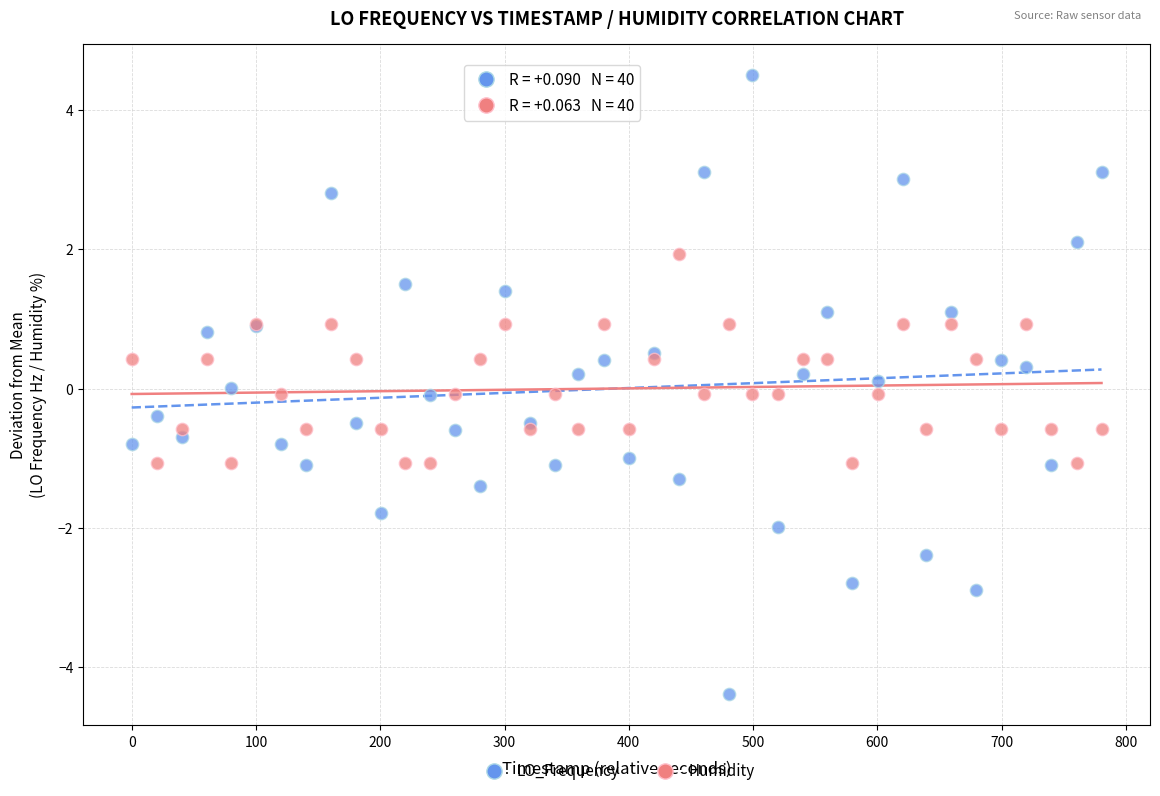

Which series contains the highest Y value?

LO_Frequency